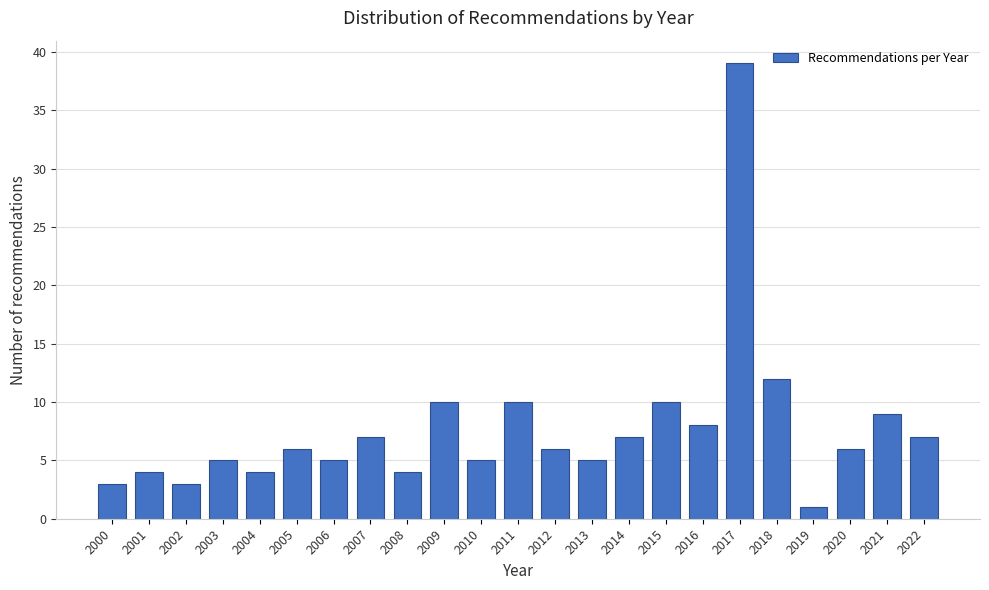

Reading left to right, transcribe all the data shown in this chart.

3	4	3	5	4	6	5	7	4	10	5	10	6	5	7	10	8	39	12	1	6	9	7